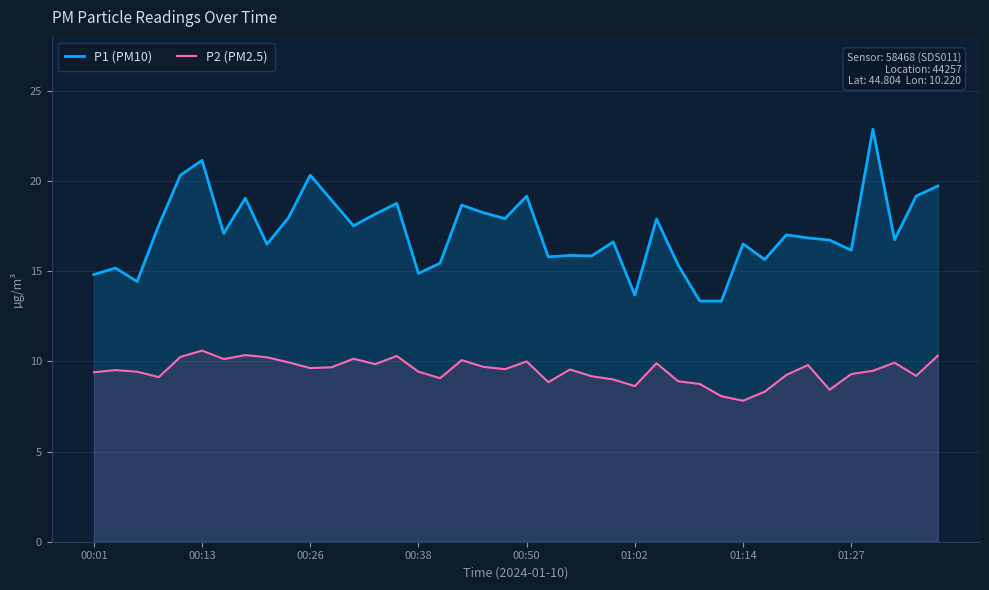

The value of P1 (PM10) at 16 is 5.3. True or false?

False